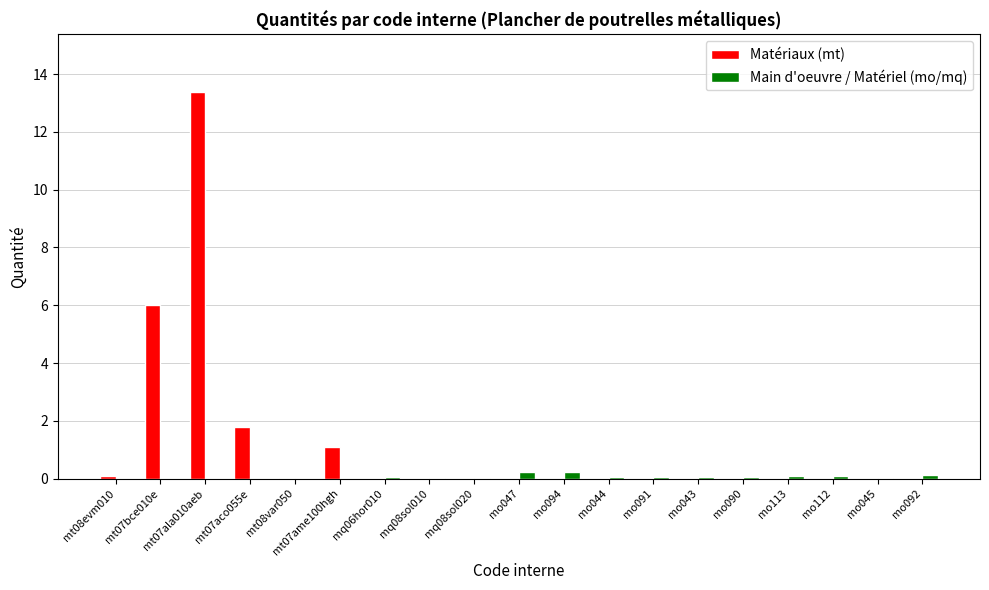

Which series has the widest spread of values?

Matériaux (mt)